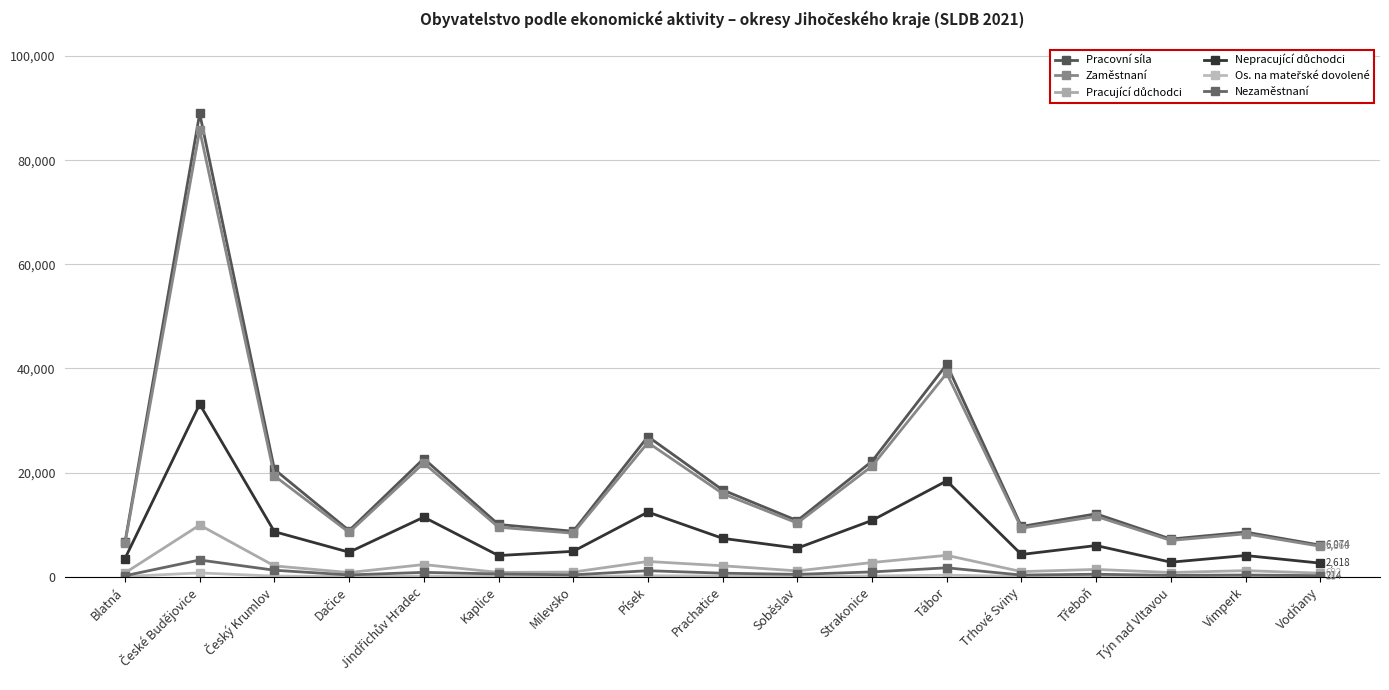

Where does the Nezaměstnaní series first go above 486?

České Budějovice